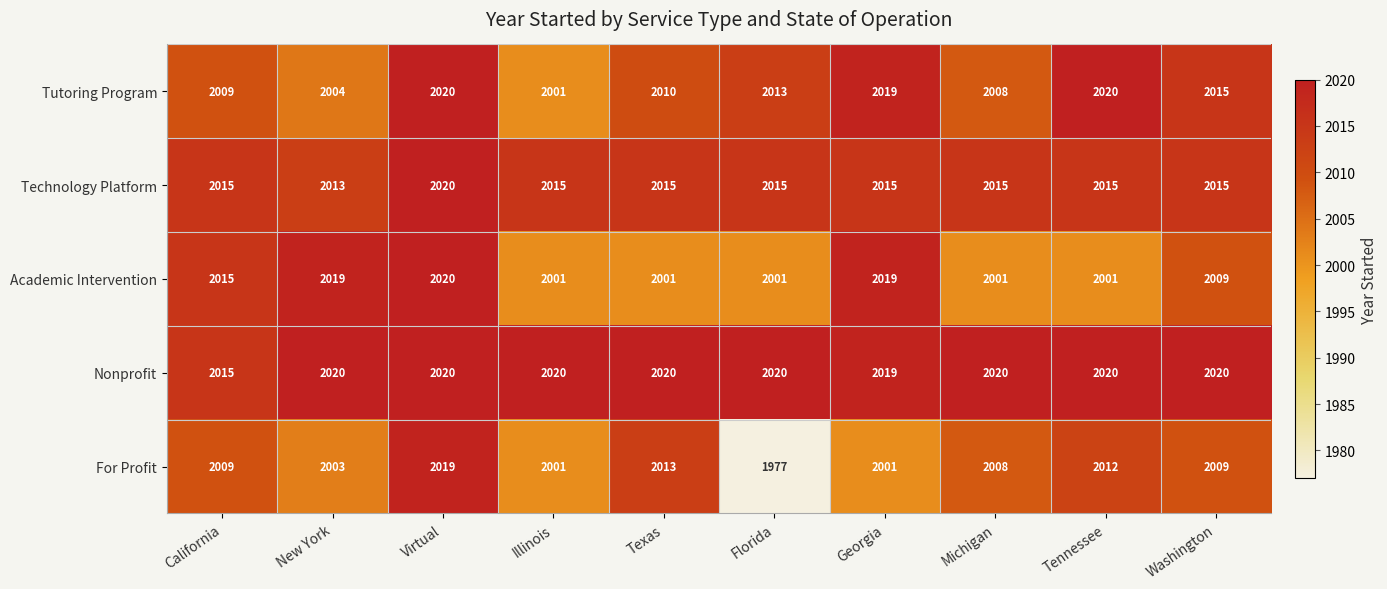

What is the average value of the Tutoring Program series?

2012